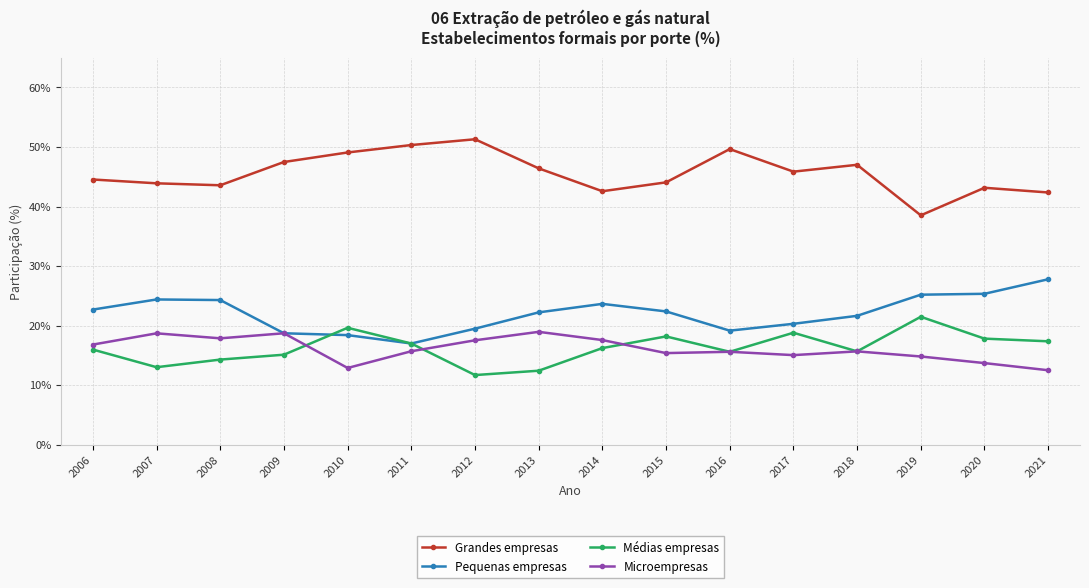

At 2013, list the series in order from largest to smallest.

Grandes empresas, Pequenas empresas, Microempresas, Médias empresas